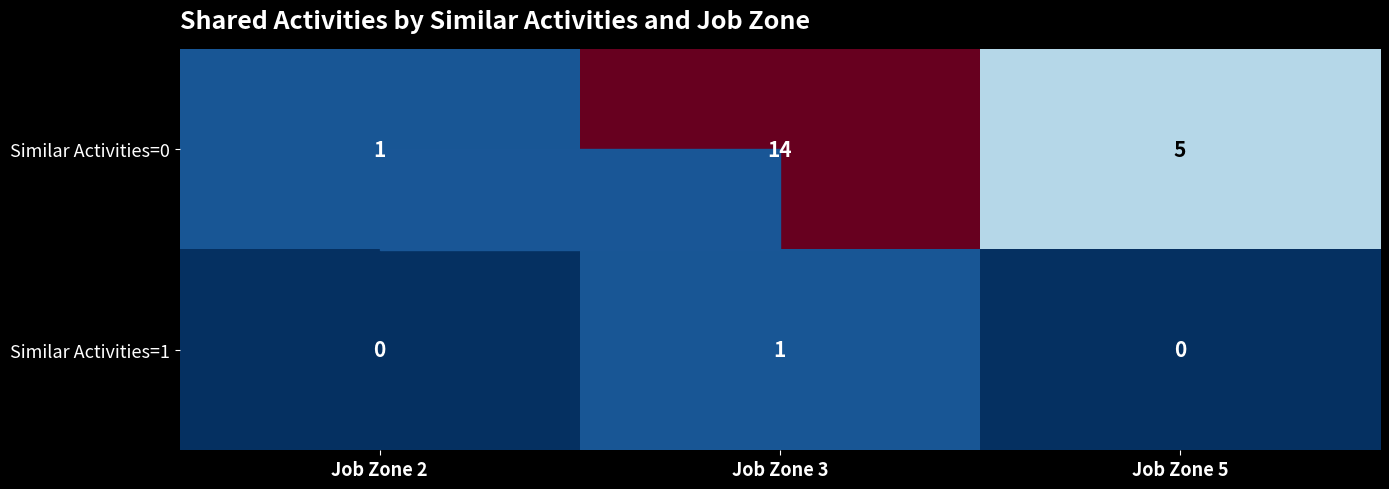

At which category is the sum across all series the highest?

Job Zone 3